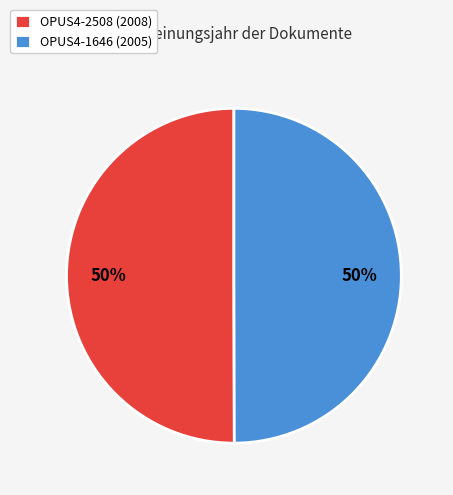

To the nearest percent, what is the average slice percentage?

50%